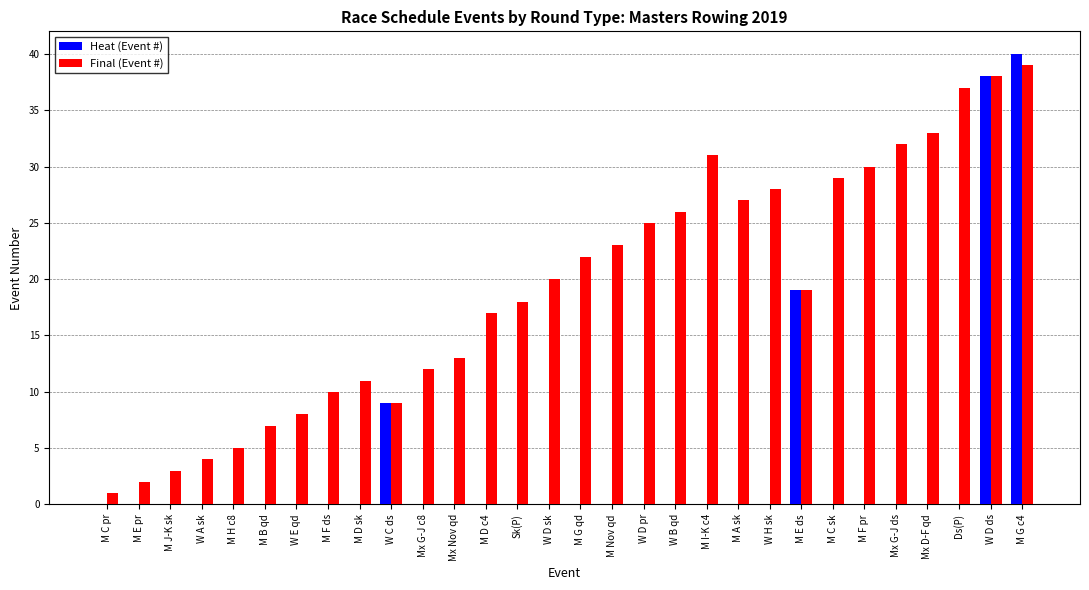

What is the total value across all series at W D ds?

76